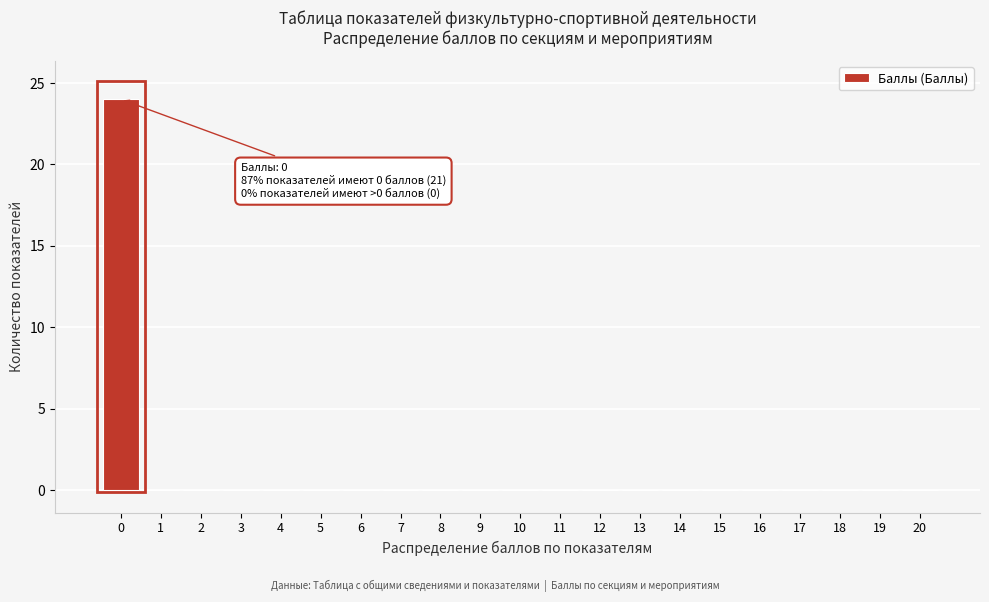

Reading right to left, list all the values displayed in this chart.

20=0	19=0	18=0	17=0	16=0	15=0	14=0	13=0	12=0	11=0	10=0	9=0	8=0	7=0	6=0	5=0	4=0	3=0	2=0	1=0	0=24